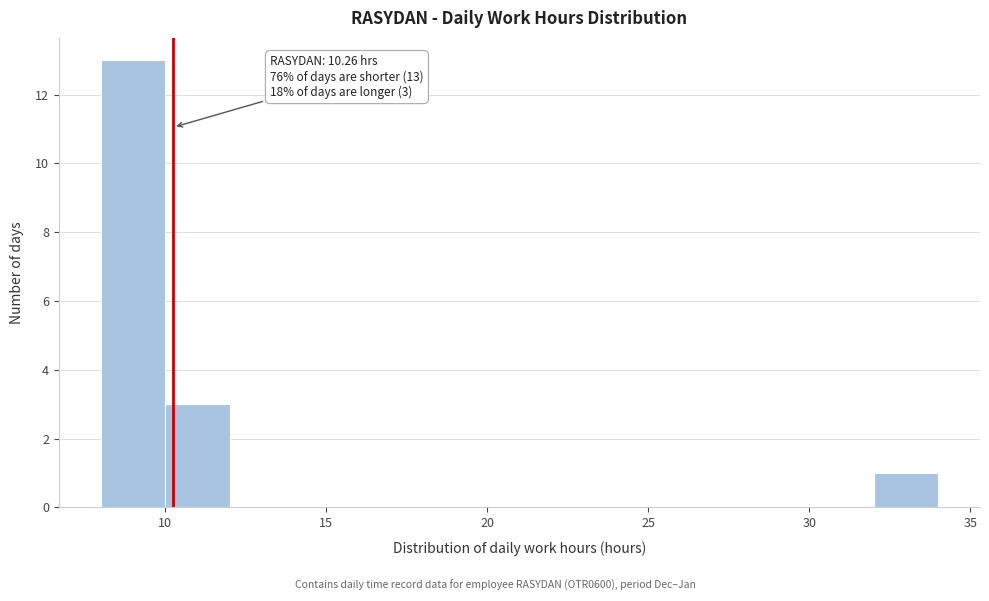

Over which range of the x-axis is the bar tallest?

8 to 10